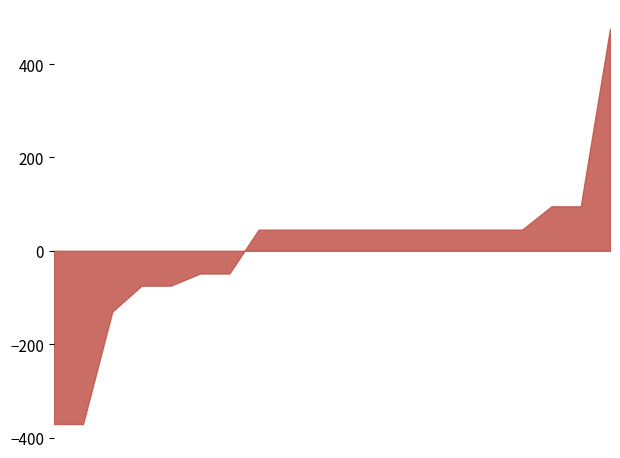

What is the difference between the values at 284032204 and 283892151?

430.2